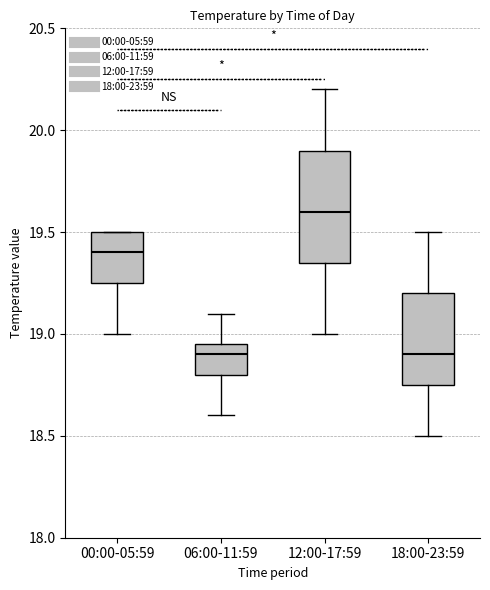

Reading left to right, transcribe this box plot: for each box, give where its median line is, the range the box spans, and where its two whiskers end, as read against the y-axis. The values are not printed on the chart, so give them approximately, as read against the axis.

00:00-05:59: median 19.40, box 19.25 to 19.50, whiskers 19.00 to 19.50
06:00-11:59: median 18.90, box 18.80 to 18.95, whiskers 18.60 to 19.10
12:00-17:59: median 19.60, box 19.35 to 19.90, whiskers 19.00 to 20.20
18:00-23:59: median 18.90, box 18.75 to 19.20, whiskers 18.50 to 19.50